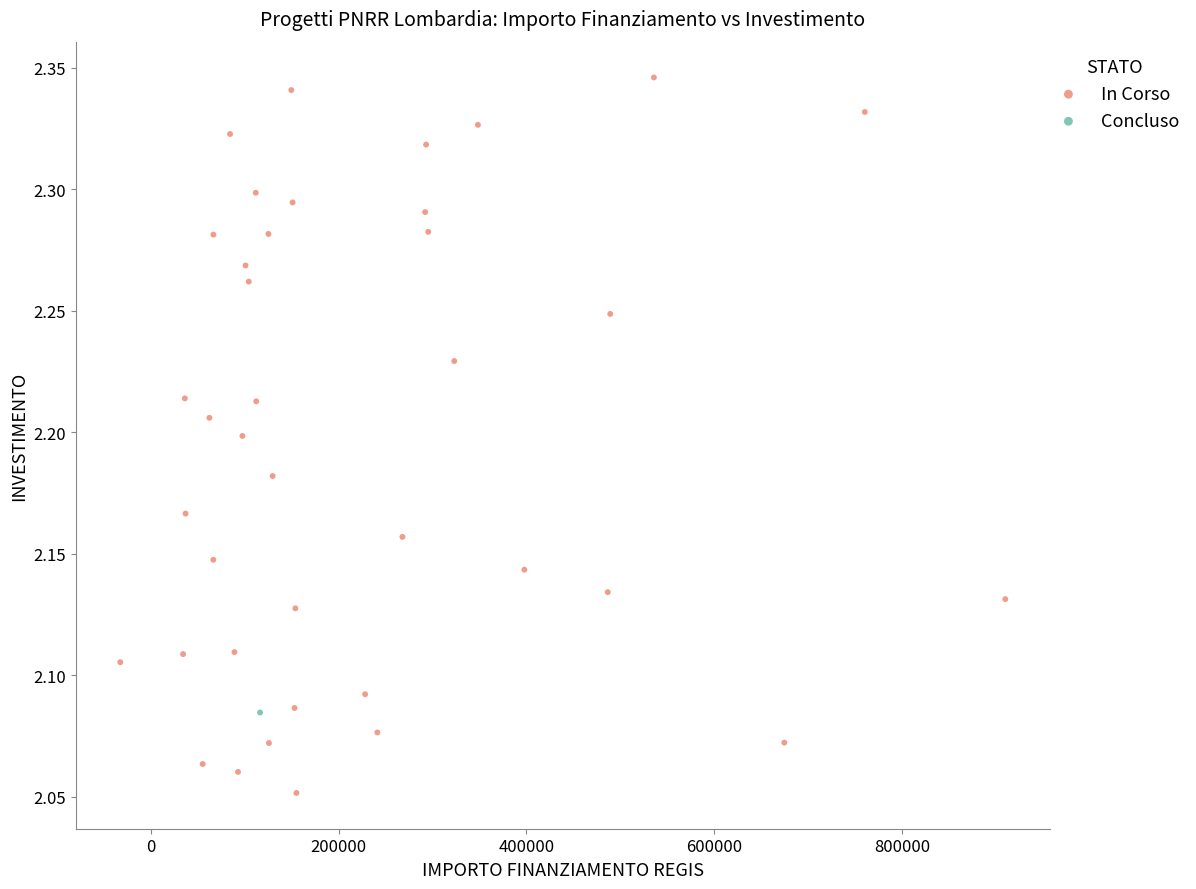

What are all the series names shown in the legend?

In Corso, Concluso